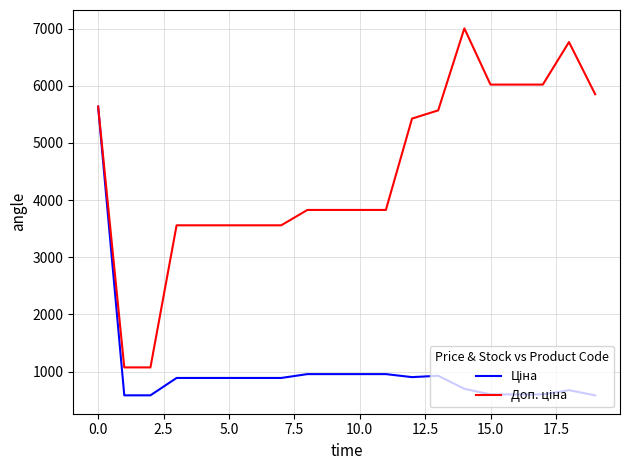

What is the difference between the maximum and second lowest values in the Доп. ціна series?

5929.8